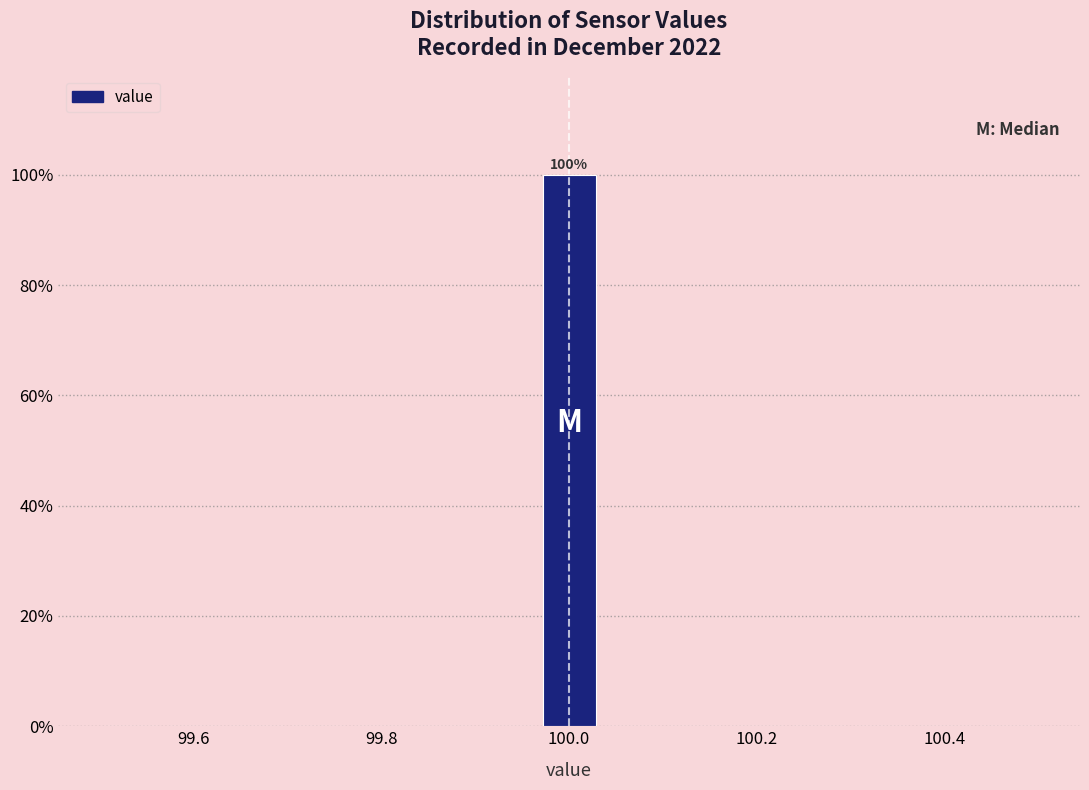

Around what value on the x-axis is the tallest bar? Give the approximate position of its centre, as read against the axis.

100.00